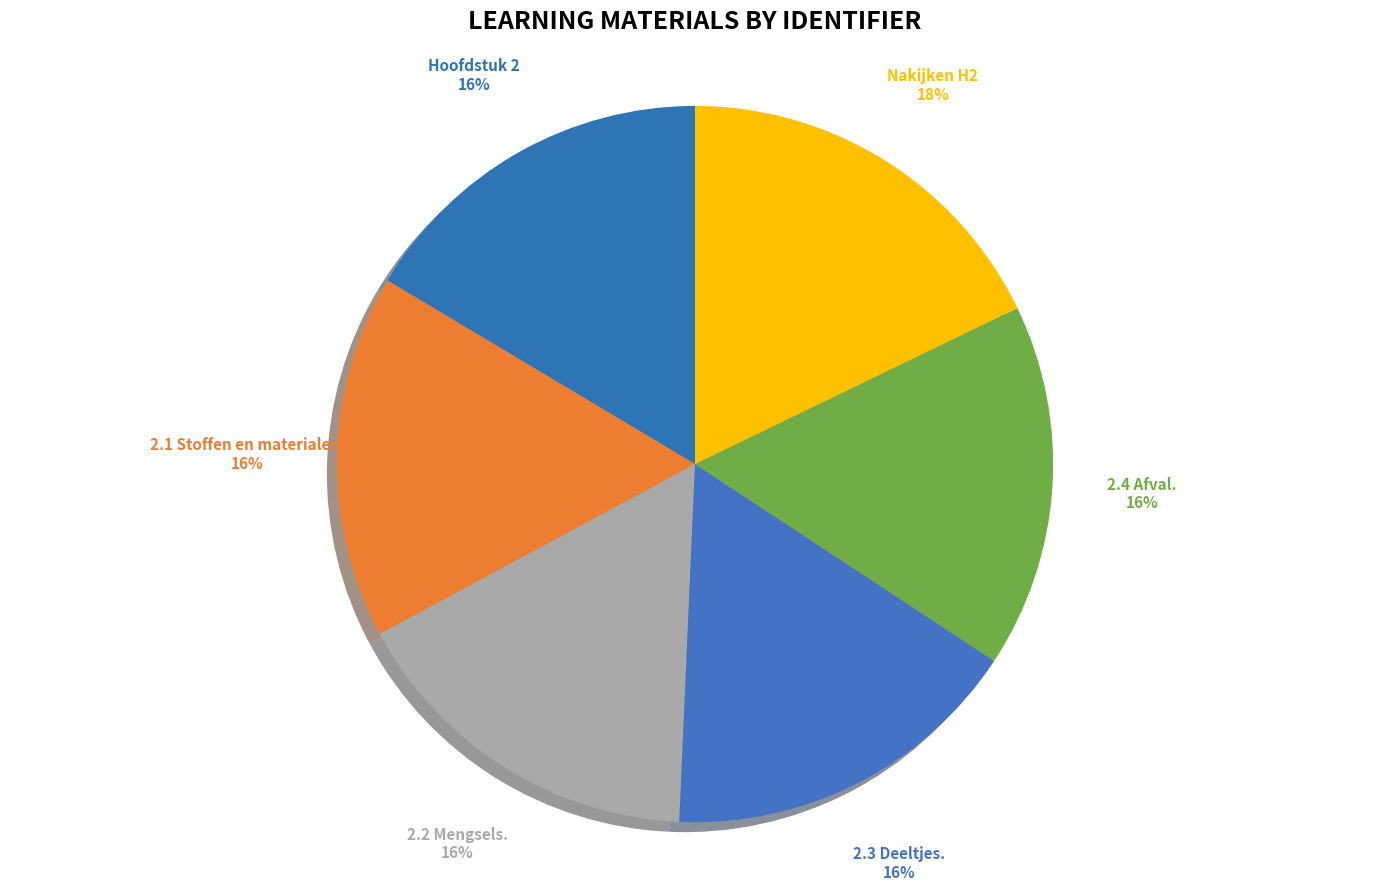

The 2.4 Afval. slice represents 3% of the pie. True or false?

False